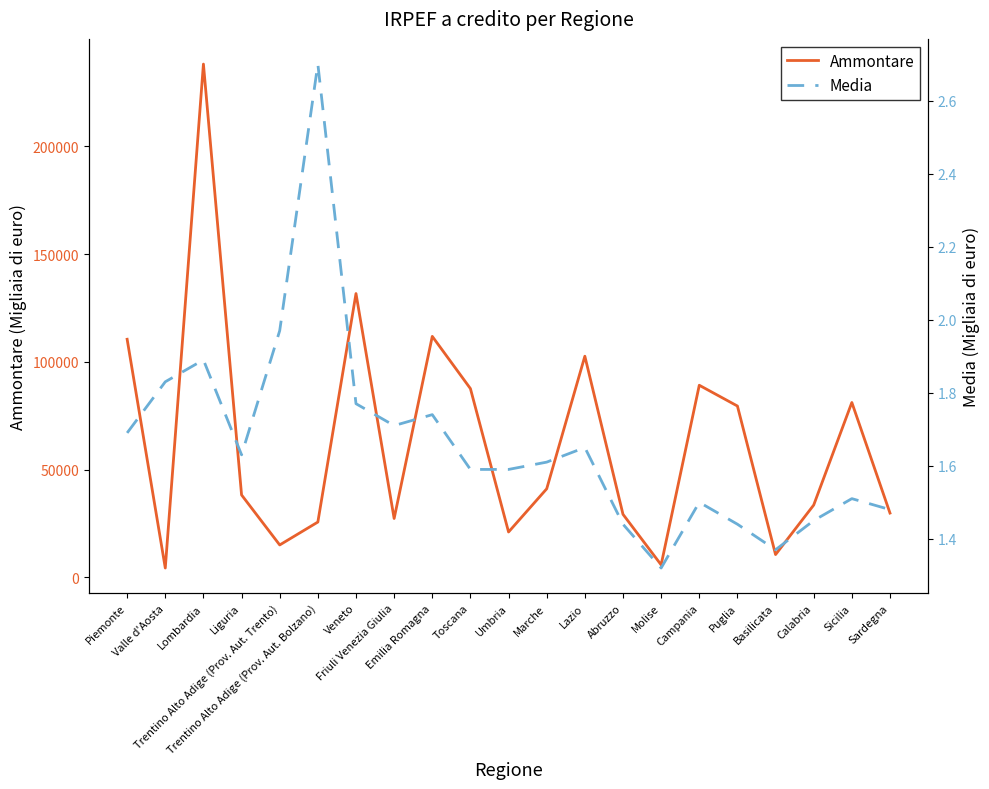

At which category does Ammontare reach its first local valley?

Valle d'Aosta